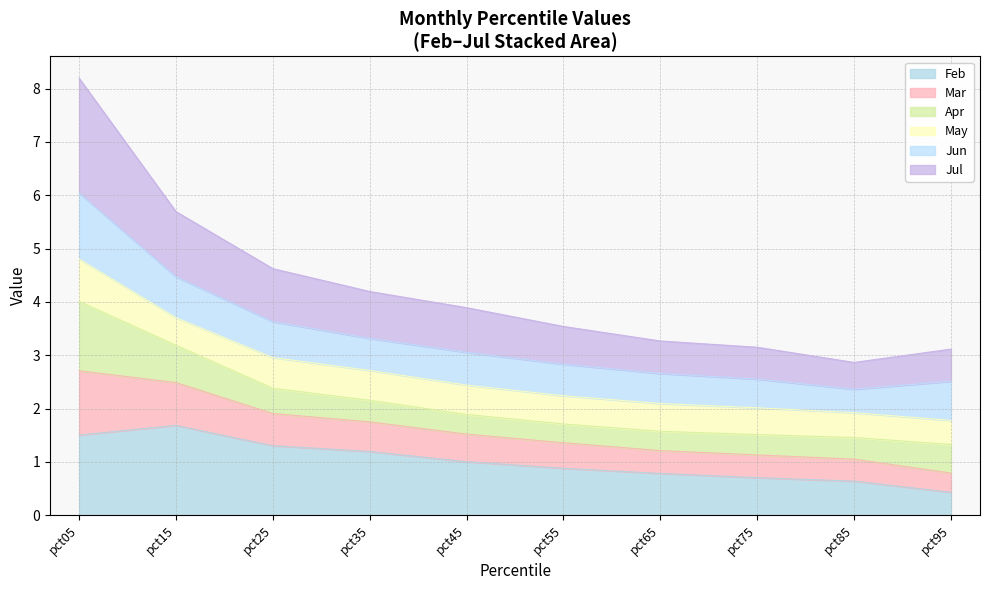

Which category has the highest value in the Feb series?

pct15